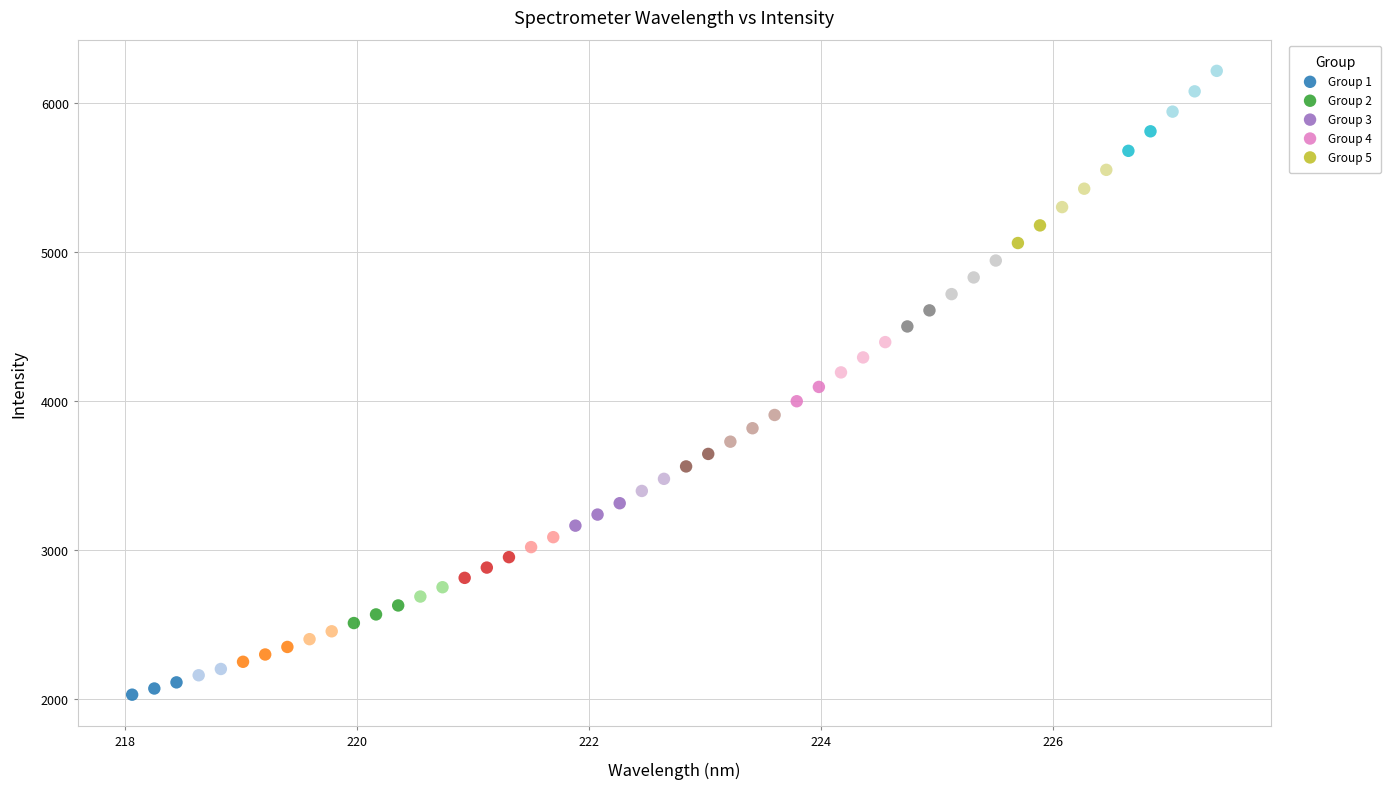

Which series reaches the minimum Y coordinate?

Group 1